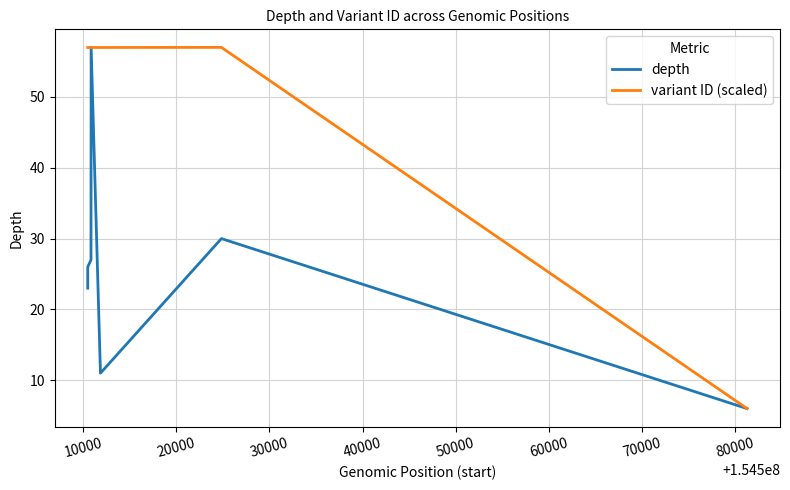

Count the number of data series in this chart.

2